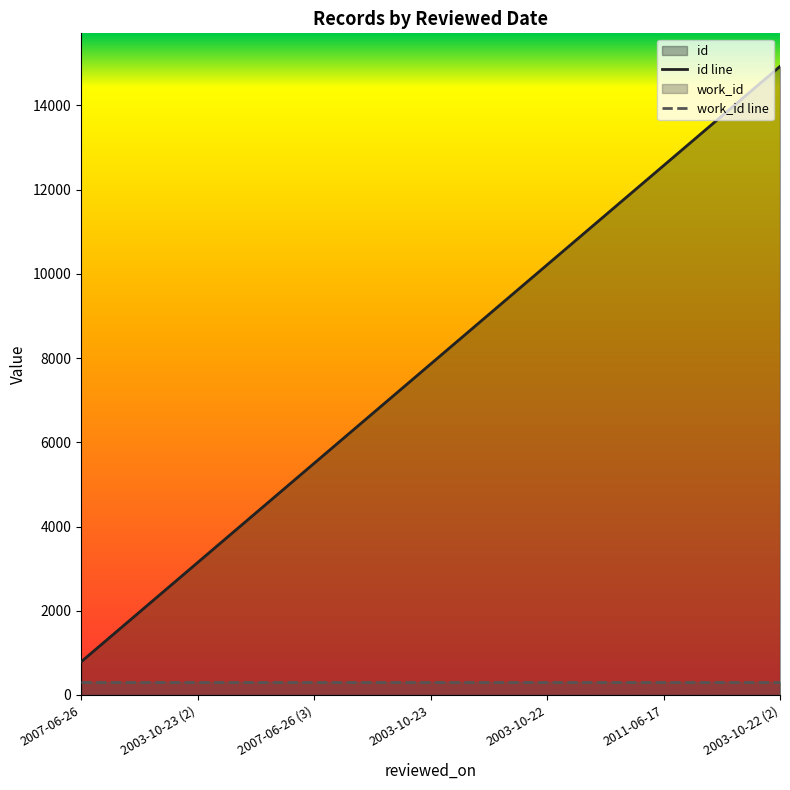

Rank the series by their maximum value, from lowest to highest.

work_id line, id line